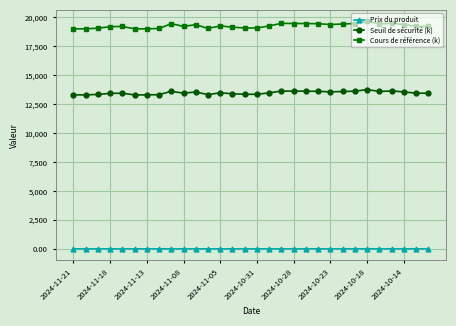

Which series has the largest total across all categories?

Cours de référence (k)